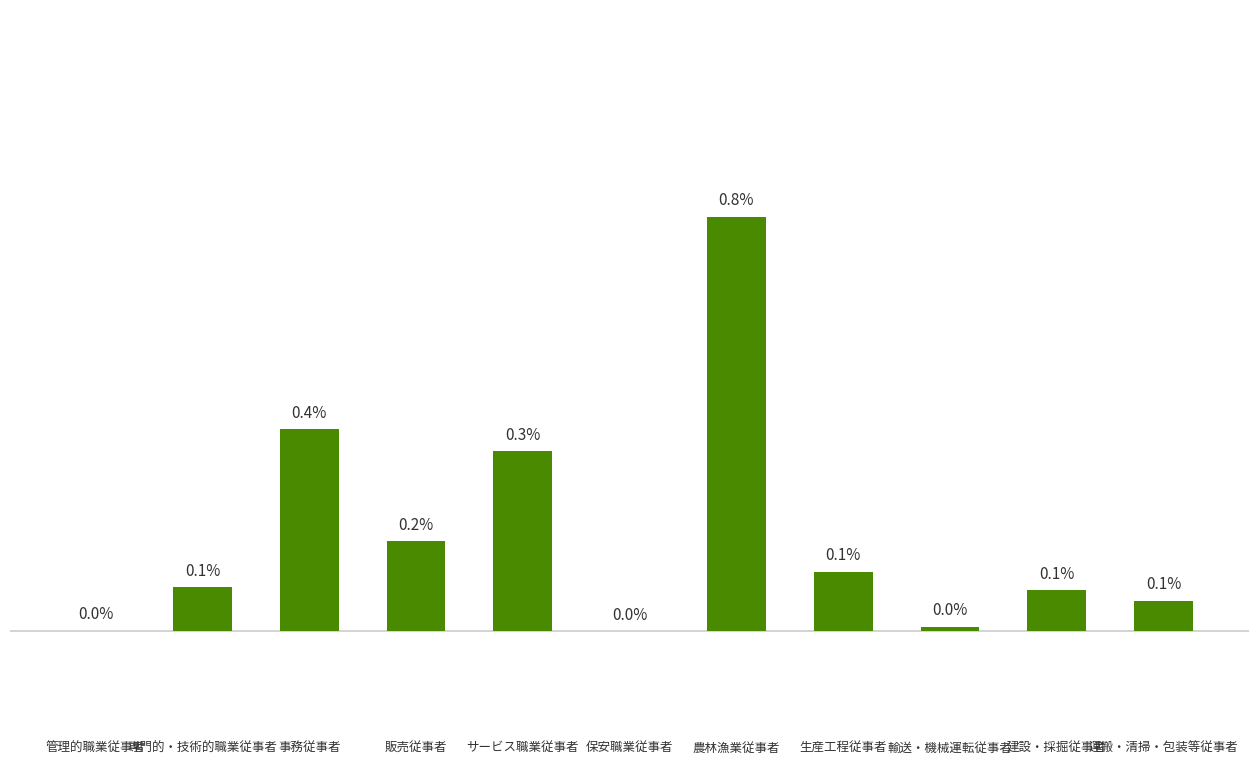

Which has a higher value, サービス職業従事者 or 農林漁業従事者?

農林漁業従事者